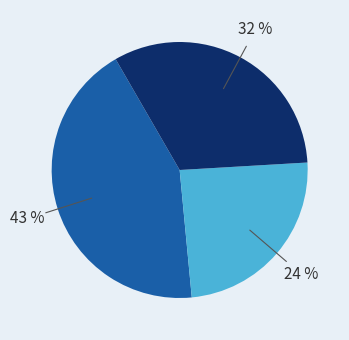

How many segments does this pie chart have?

3